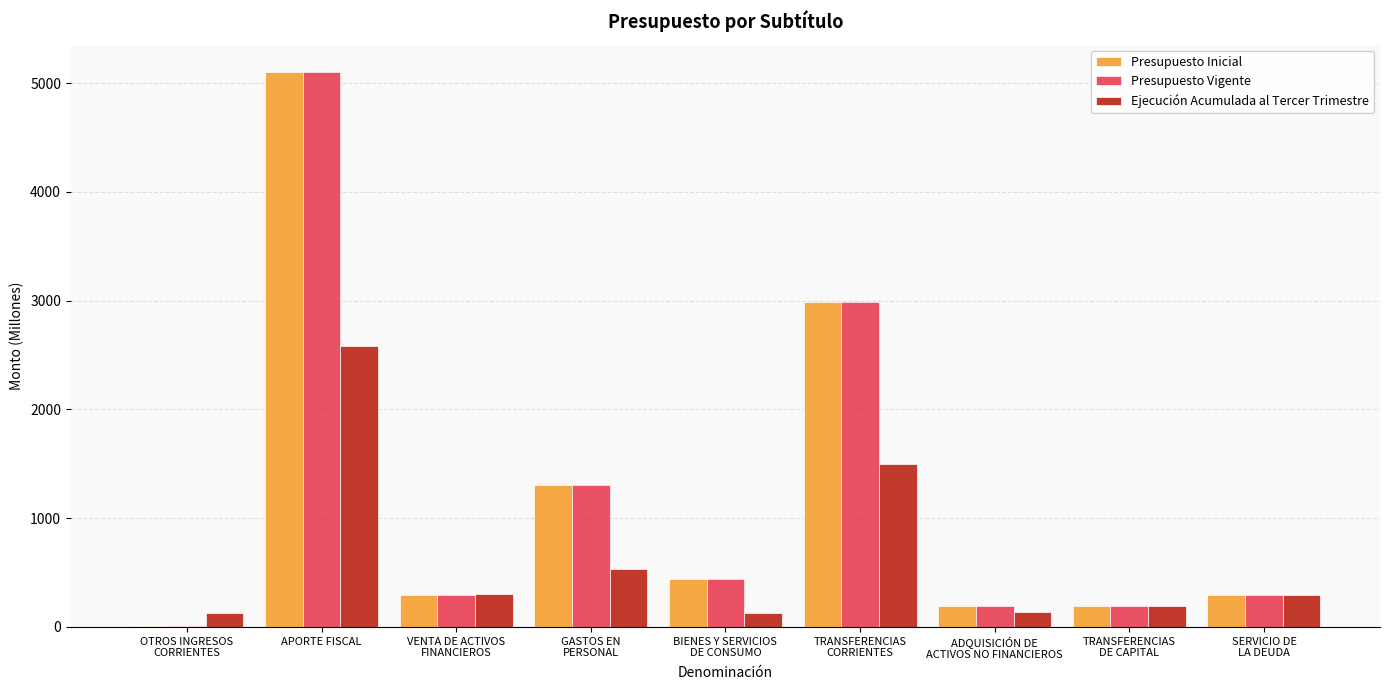

Which category has the highest value across all series?

APORTE FISCAL